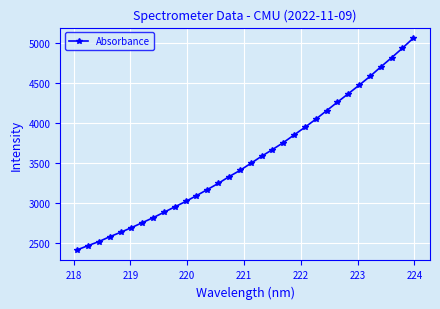

What is the sum of all values?

113698.2